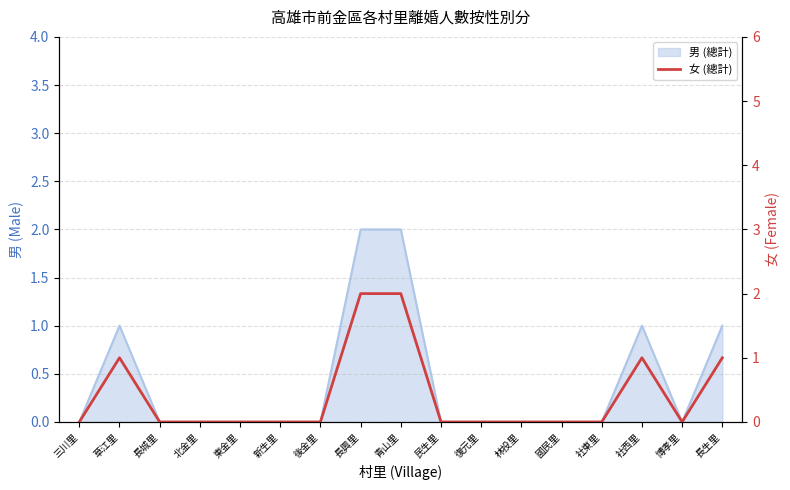

Reading left to right, what are all the values shown in this chart?

0	1	0	0	0	0	0	2	2	0	0	0	0	0	1	0	1